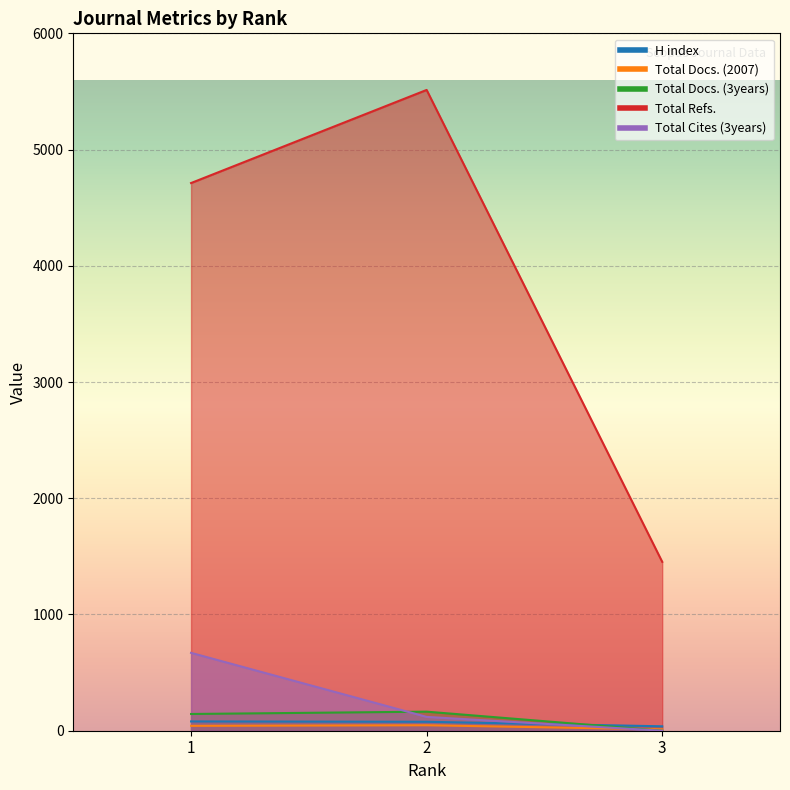

Which series has the widest spread of values?

Total Refs.